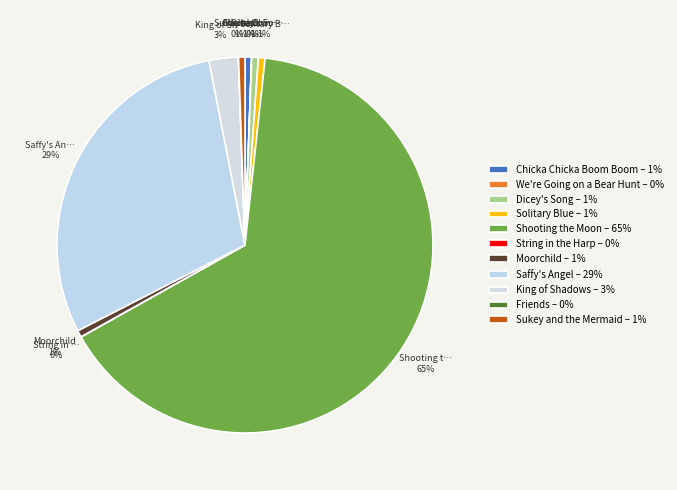

Rank the categories by value from highest to lowest.

Shooting the Moon, Saffy's Angel, King of Shadows, Moorchild, Solitary Blue, Dicey's Song, Chicka Chicka Boom Boom, Sukey and the Mermaid, Friends, We're Going on a Bear Hunt, String in the Harp